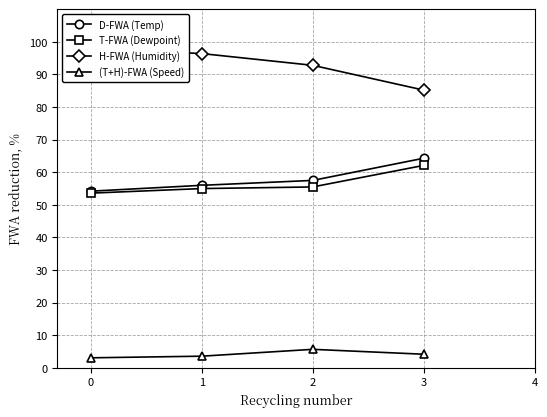

Reading left to right, extract all data points from this chart.

D-FWA (Temp): 54.2	56.0	57.5	64.3
T-FWA (Dewpoint): 53.6	55.0	55.5	62.1
H-FWA (Humidity): 98.0	96.4	92.8	85.2
(T+H)-FWA (Speed): 3.1	3.6	5.7	4.2